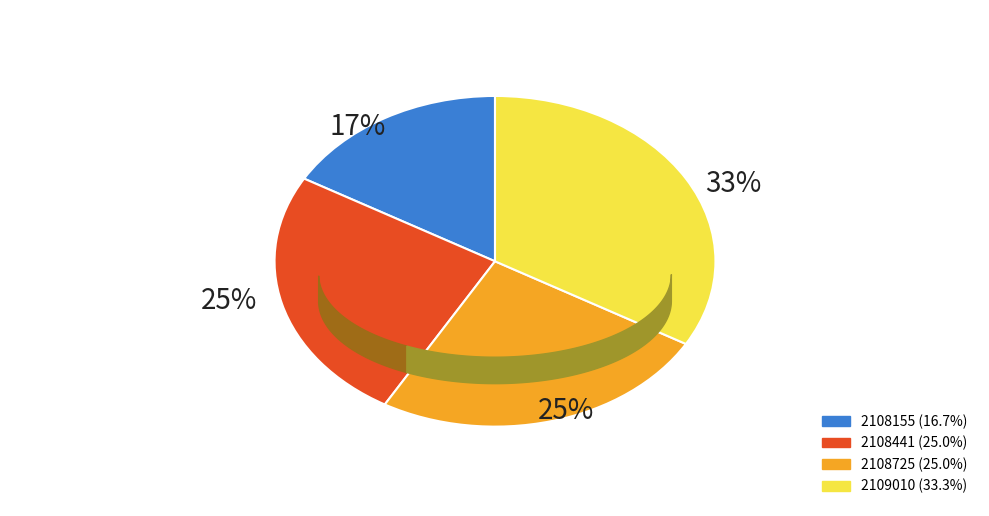

The 2108155 slice represents 4% of the pie. True or false?

False